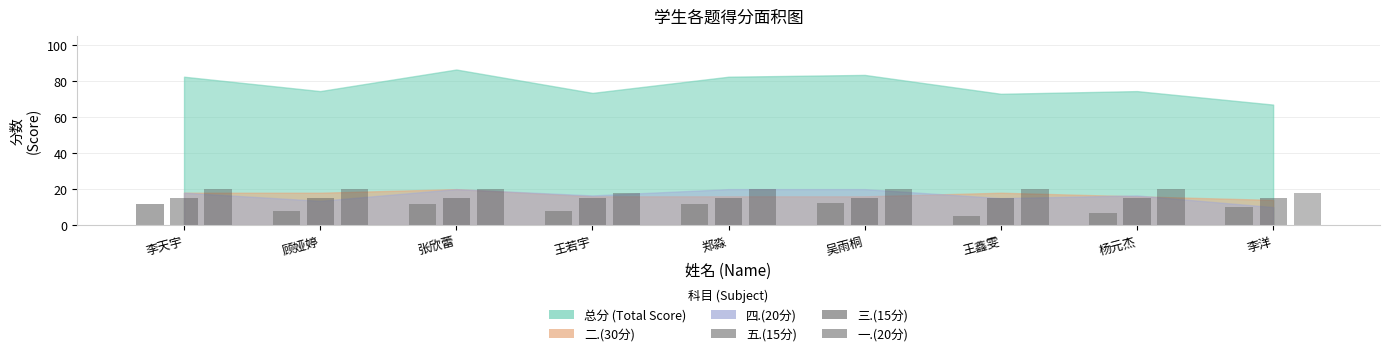

Does the chart contain any negative values?

No